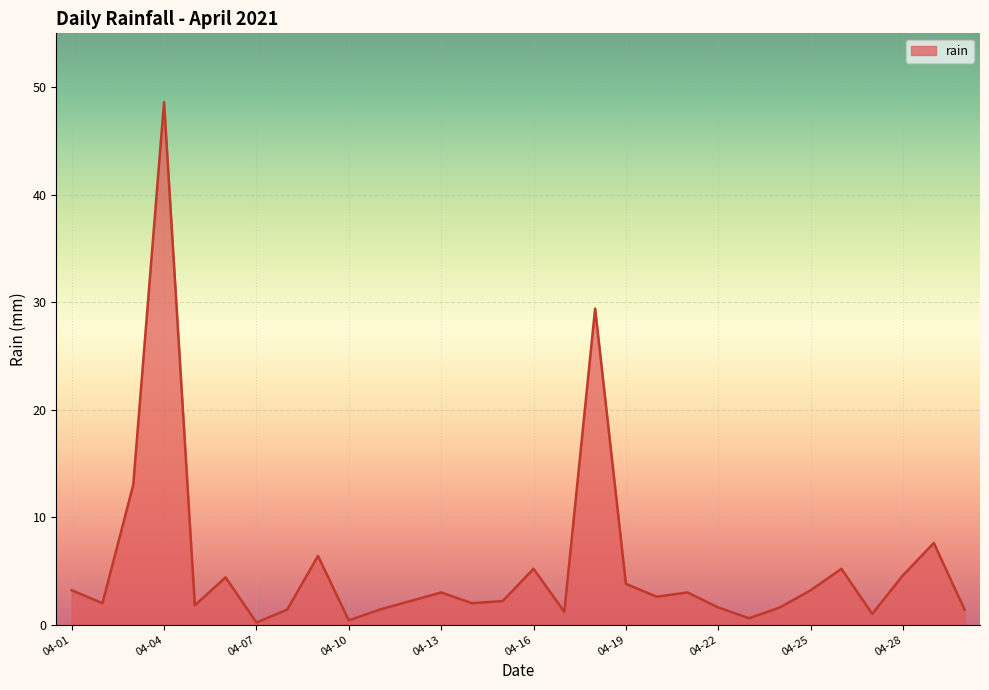

What is the maximum value shown in the chart?

48.6